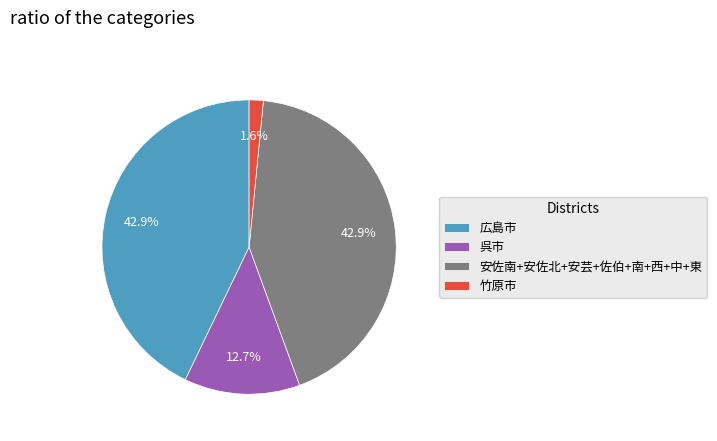

What is the ratio of the value at 呉市 to the value at 広島市?

0.3